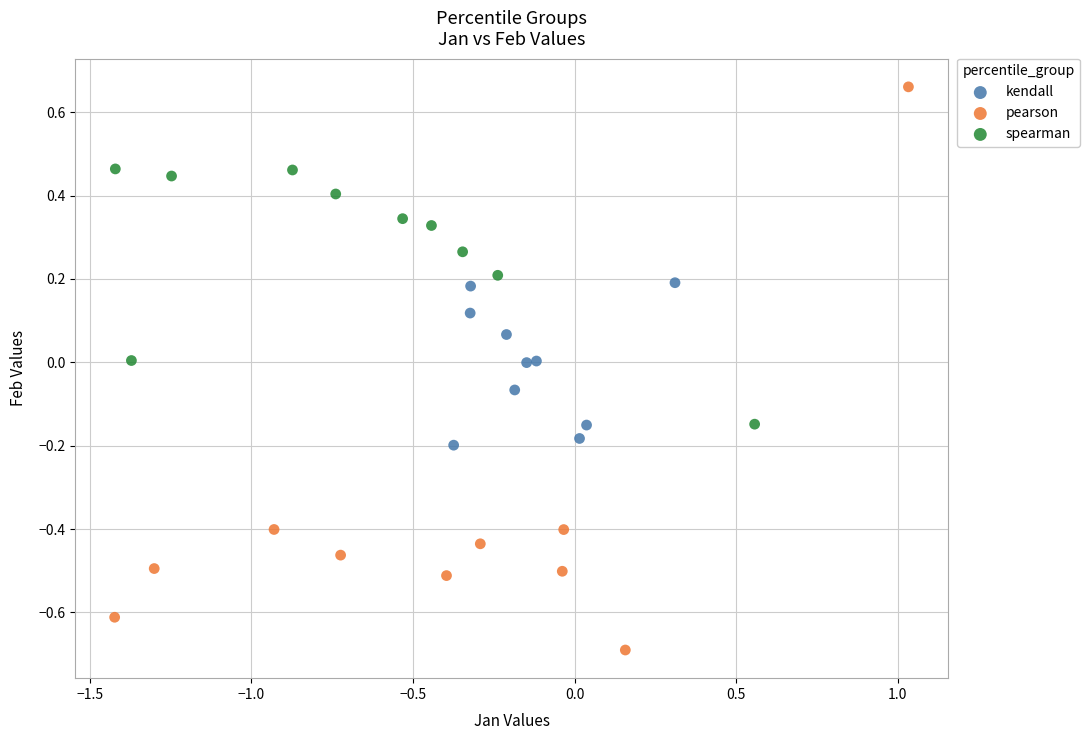

Which series contains the lowest Y value?

pearson